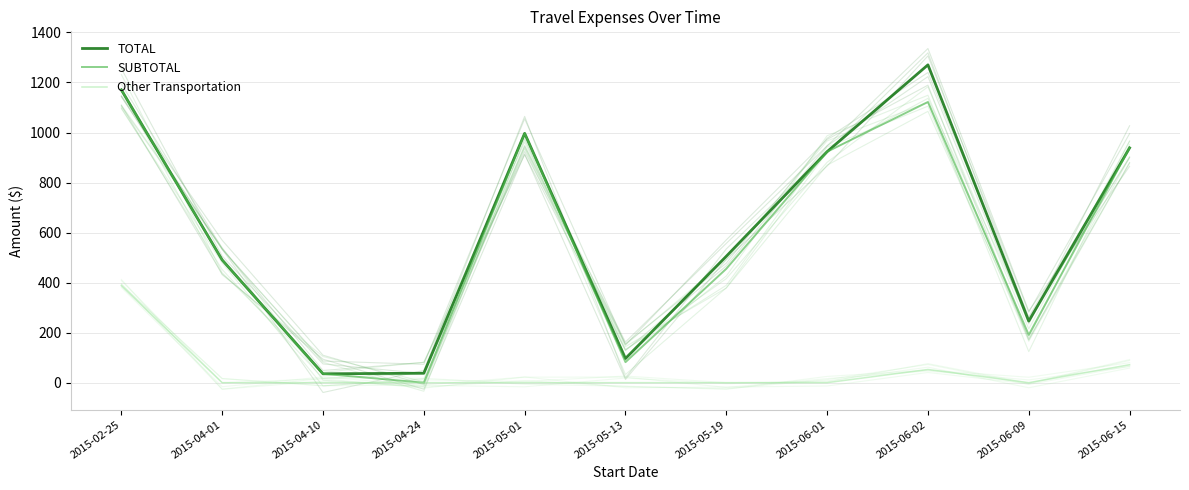

How many data points in TOTAL are less than 505?

5